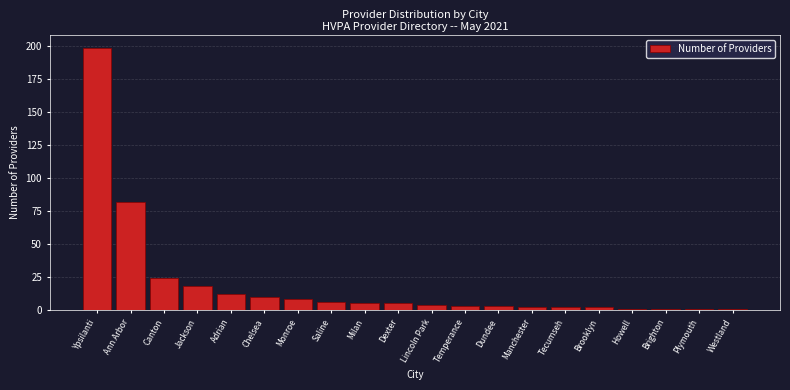

Reading left to right, transcribe all the data shown in this chart.

198	82	24	18	12	10	8	6	5	5	4	3	3	2	2	2	1	1	1	1